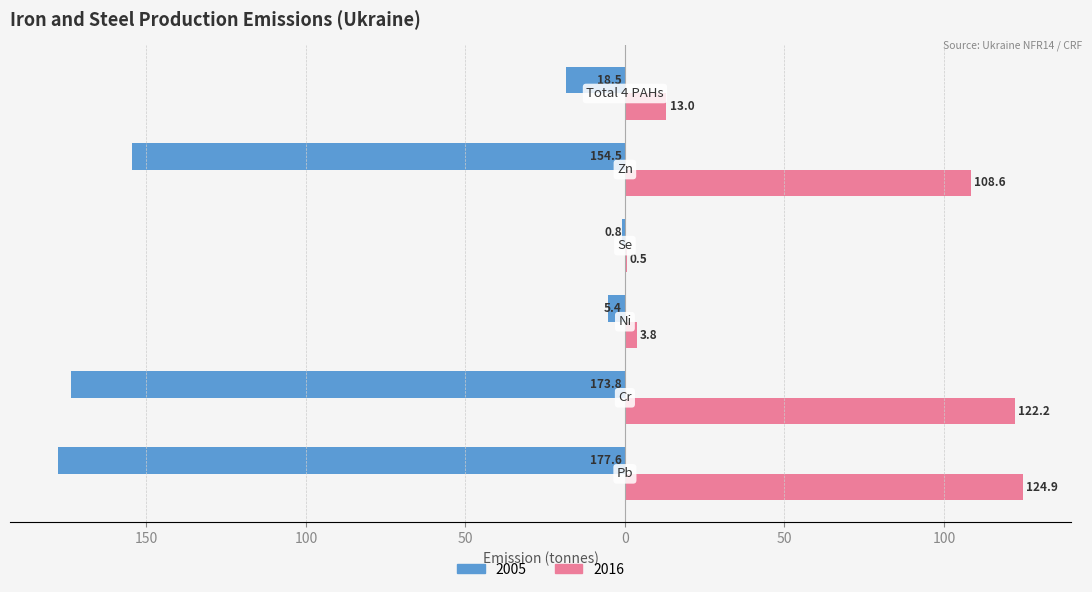

What are all the series names shown in the legend?

2005, 2016